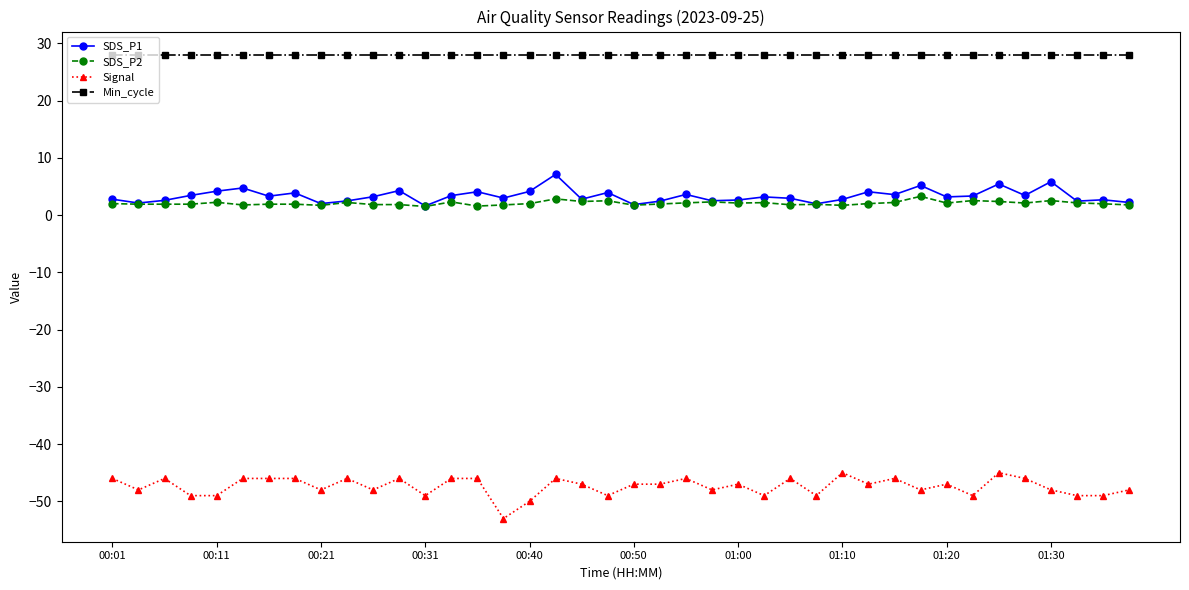

What is the lowest value of the Signal series?

-53.0